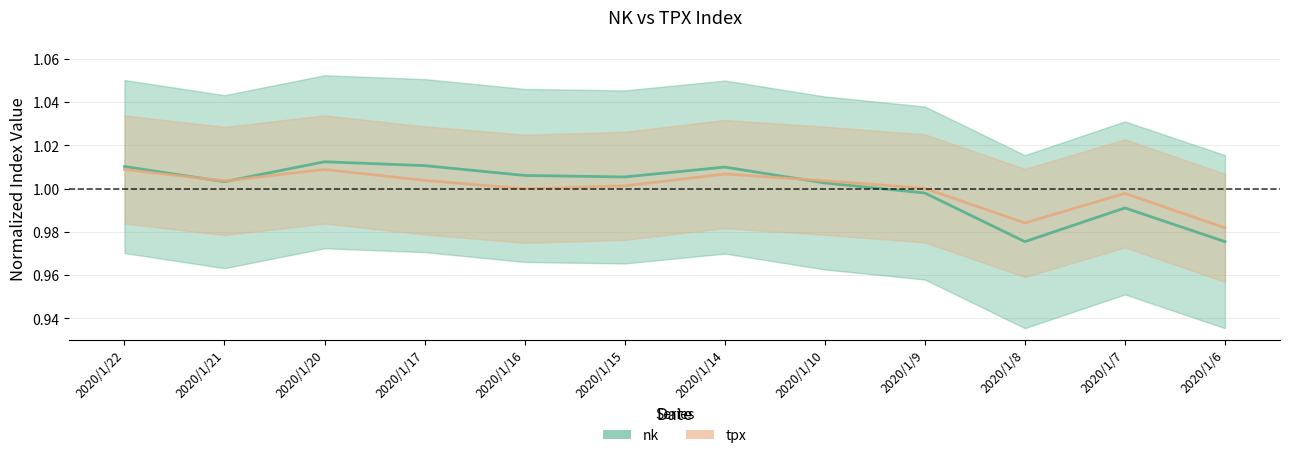

True or false: nk has a value of 1.4 at 2020/1/9.

False